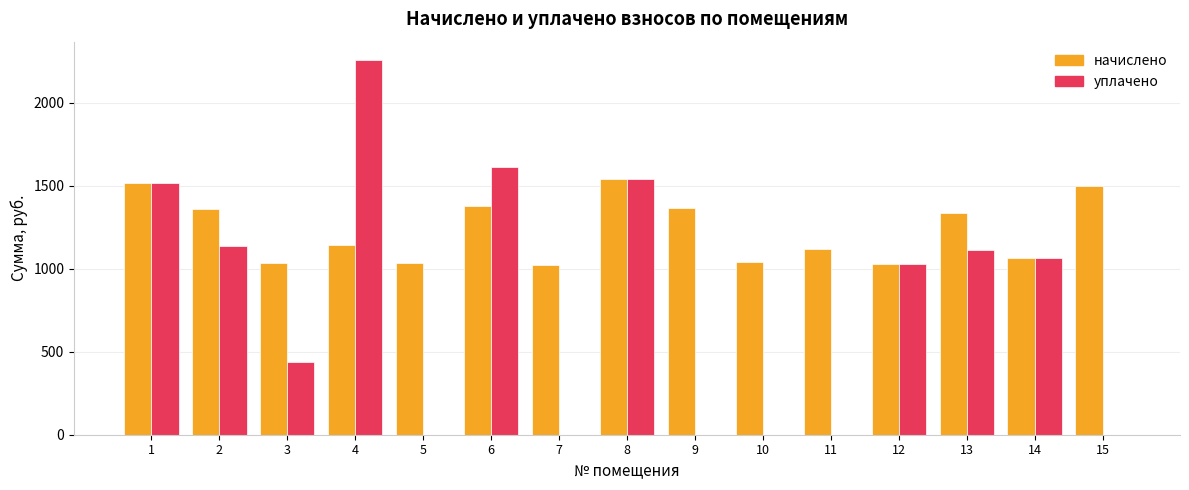

What is the total value across all series at 7?

1024.0